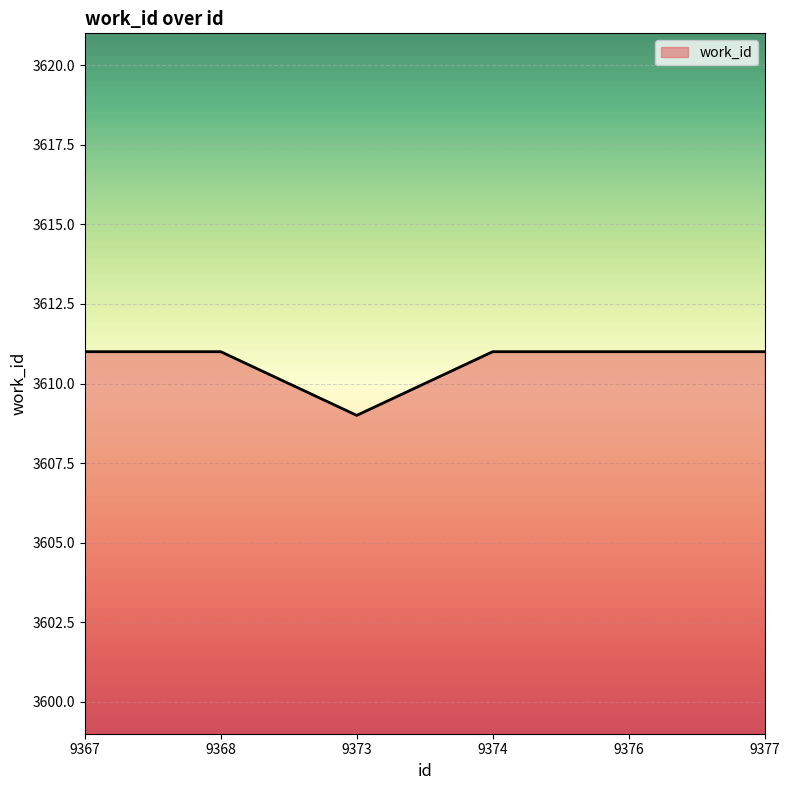

What is the average value?

3611